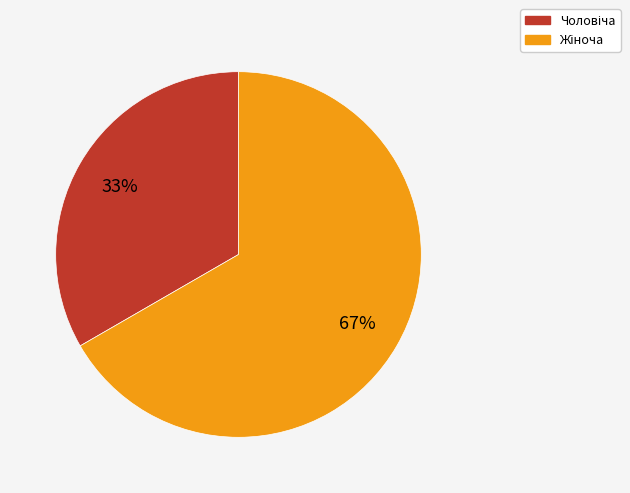

How many segments does this pie chart have?

2